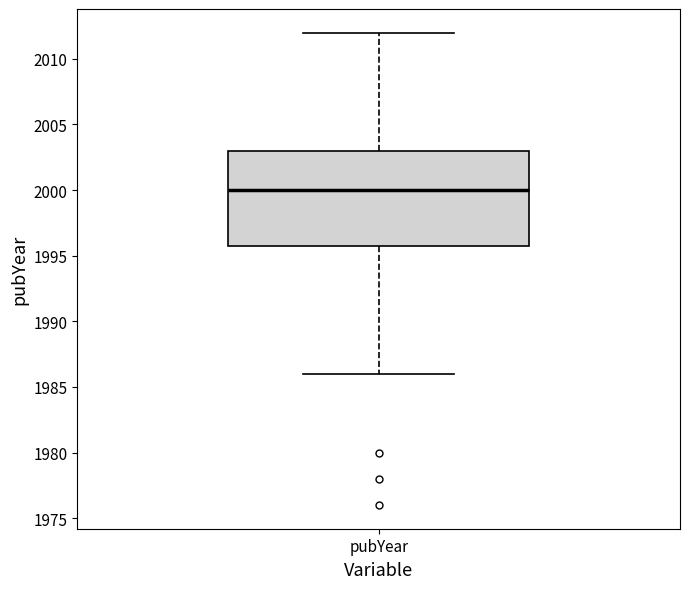

Read this box plot against the y-axis: the position of the median line, the range covered by the box, and the ends of both whiskers. The values are not printed on the chart, so give them approximately, as read against the axis.

median 2000, box 1996 to 2003, whiskers 1986 to 2012